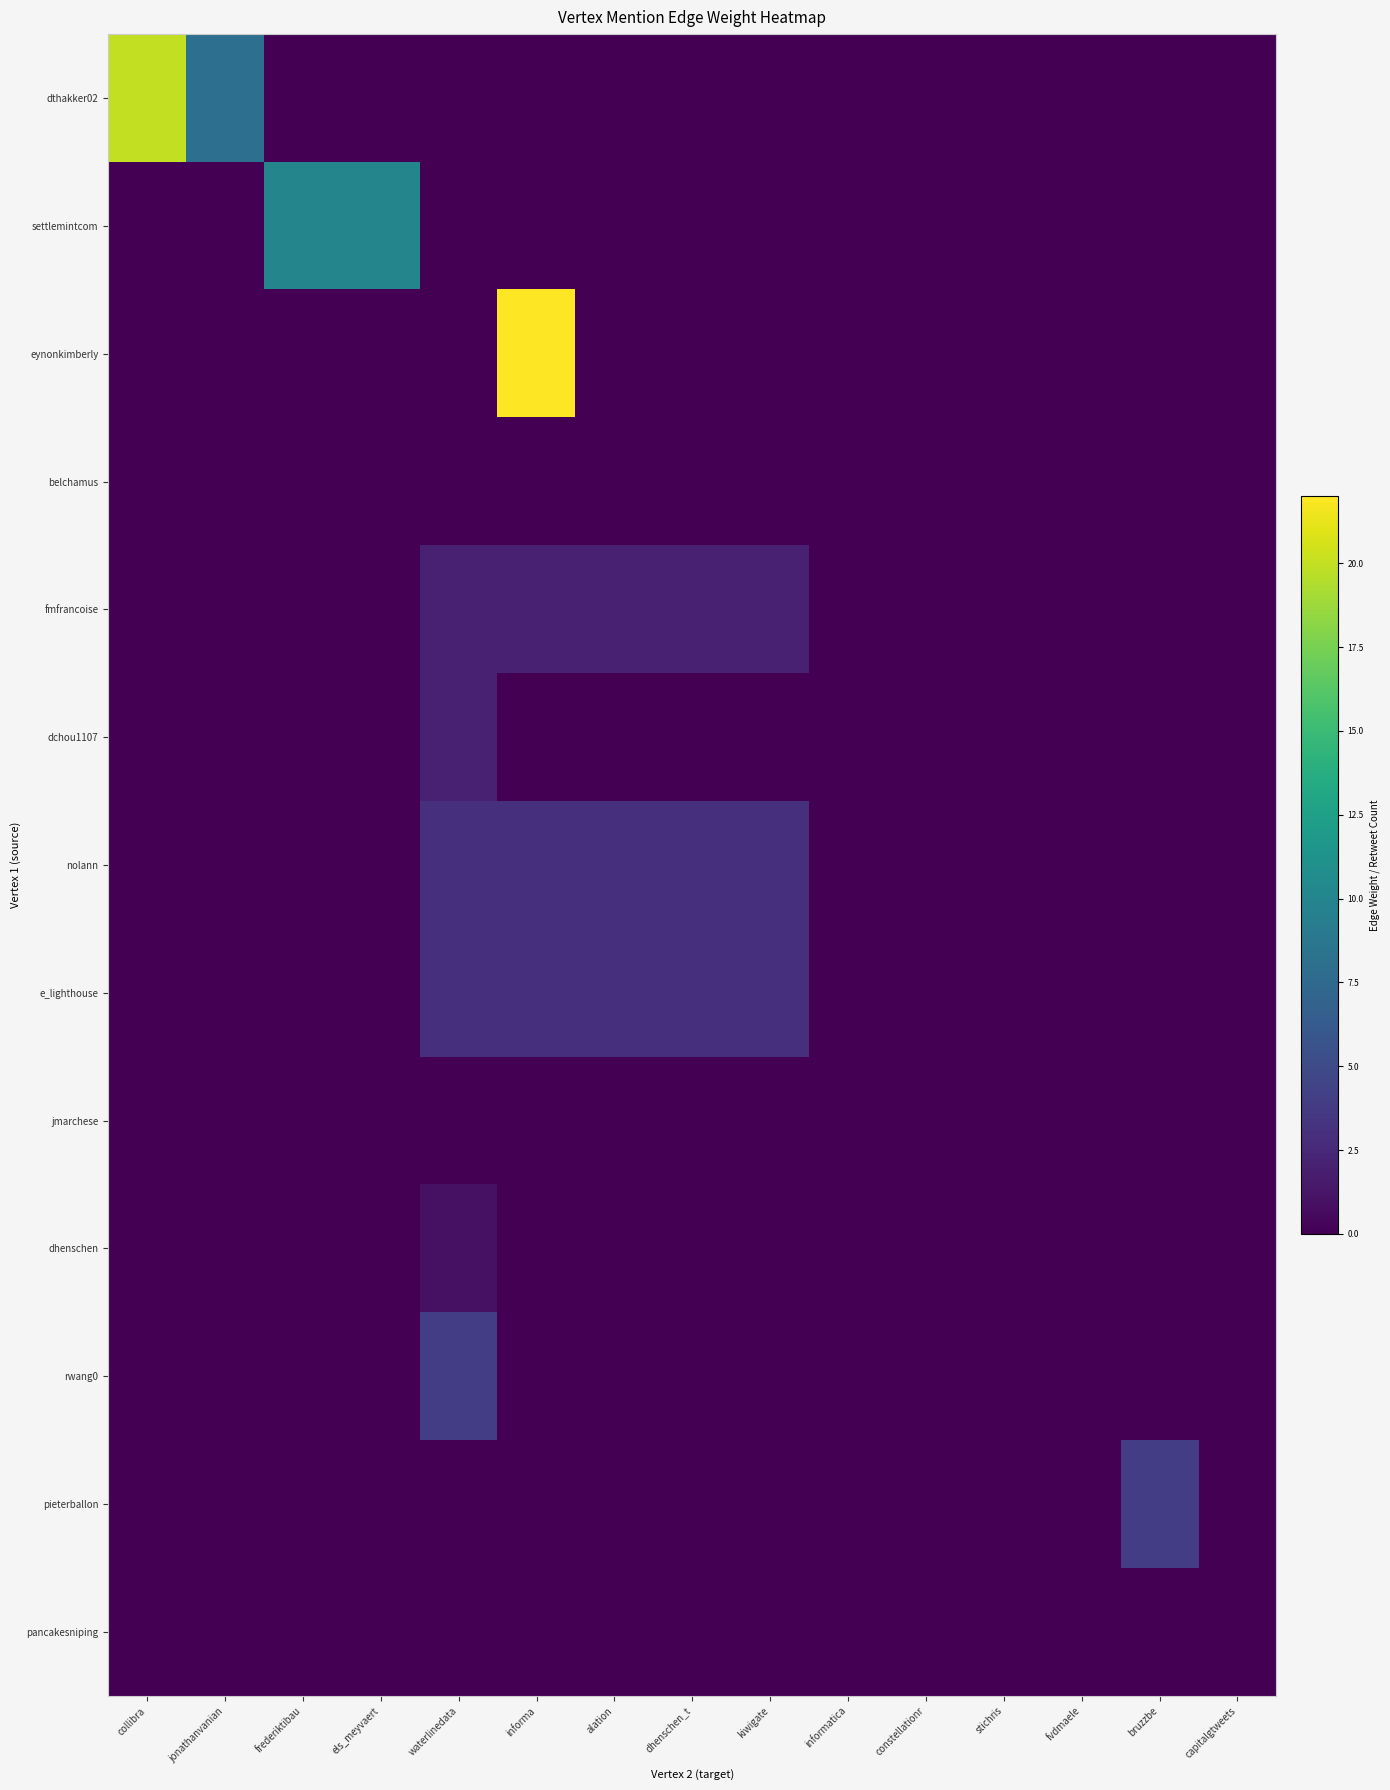

Count the number of data series in this chart.

13